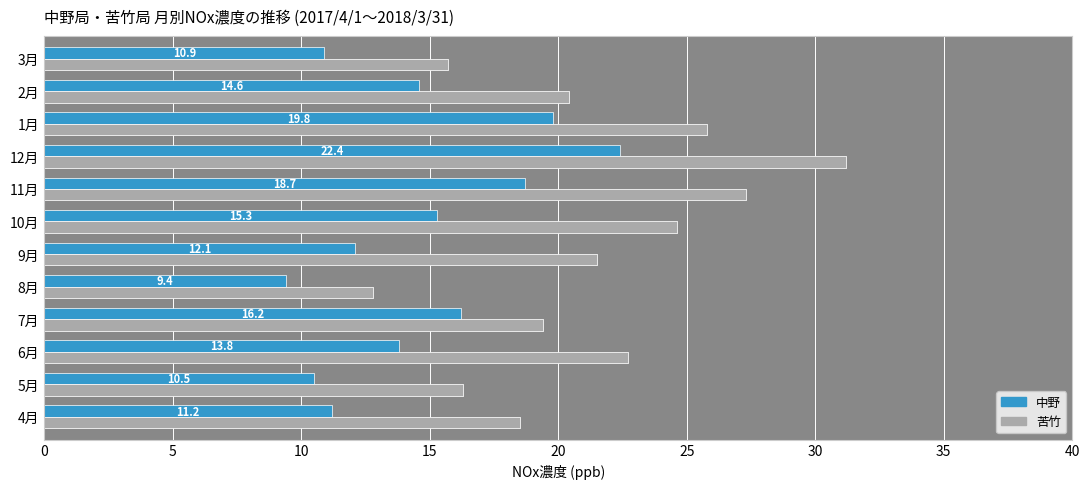

What is the difference between the maximum and minimum values in the 苦竹 series?

18.4